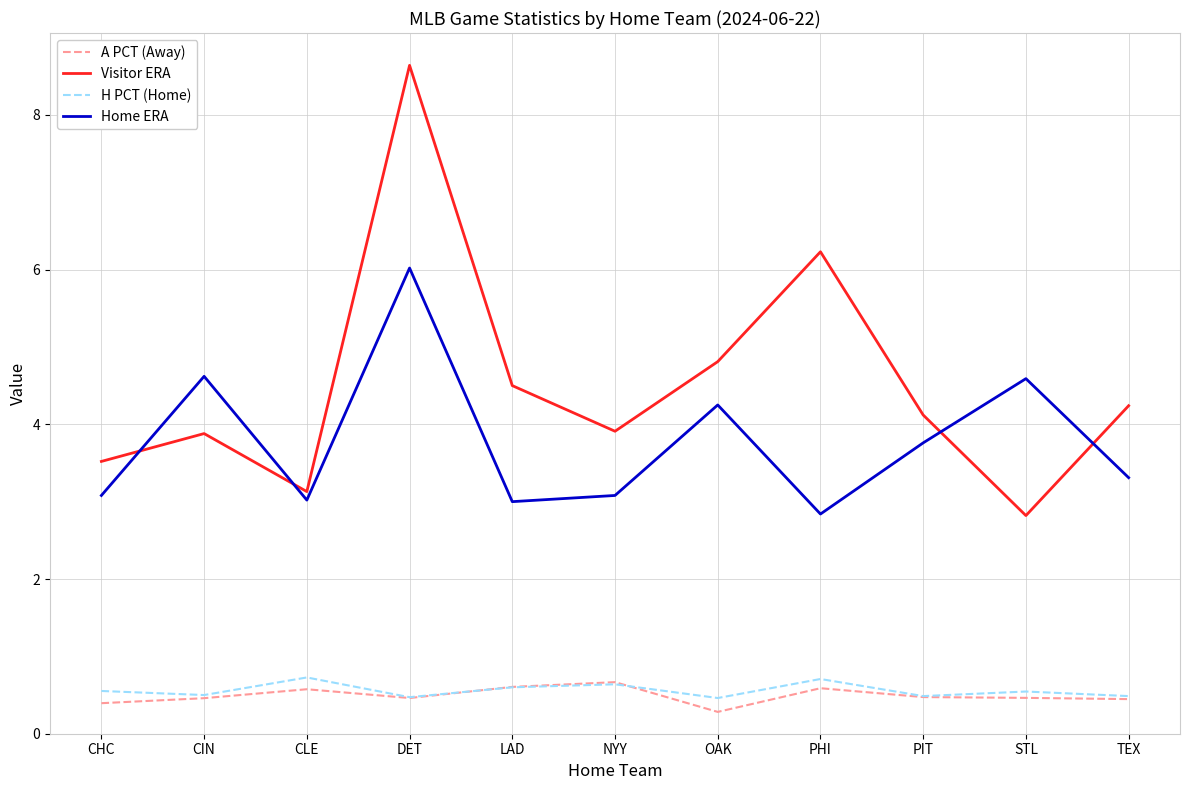

Rank the series at CLE from lowest to highest value.

A PCT (Away), H PCT (Home), Home ERA, Visitor ERA